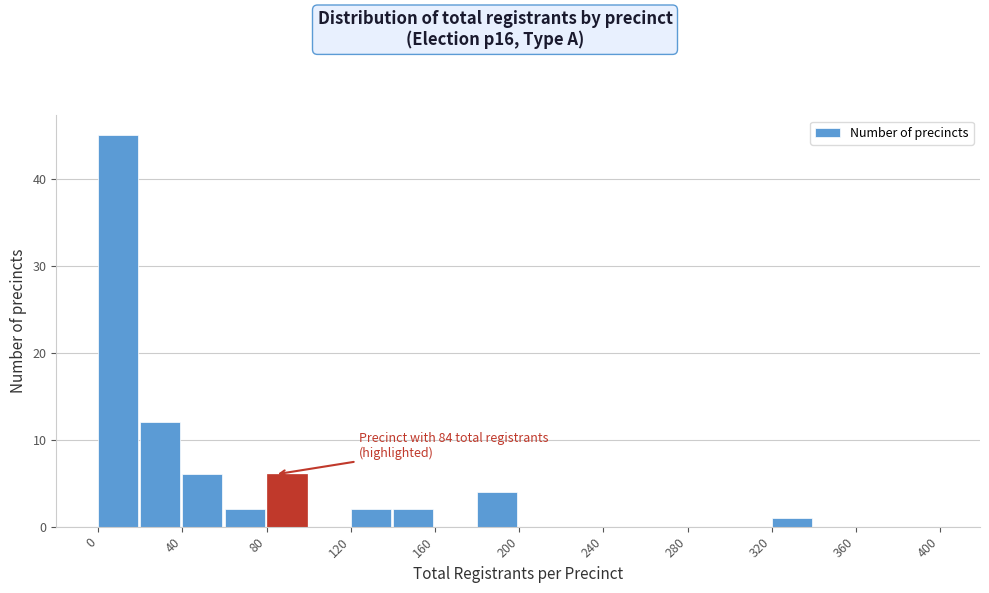

Which range on the x-axis has the tallest bar?

0 to 20